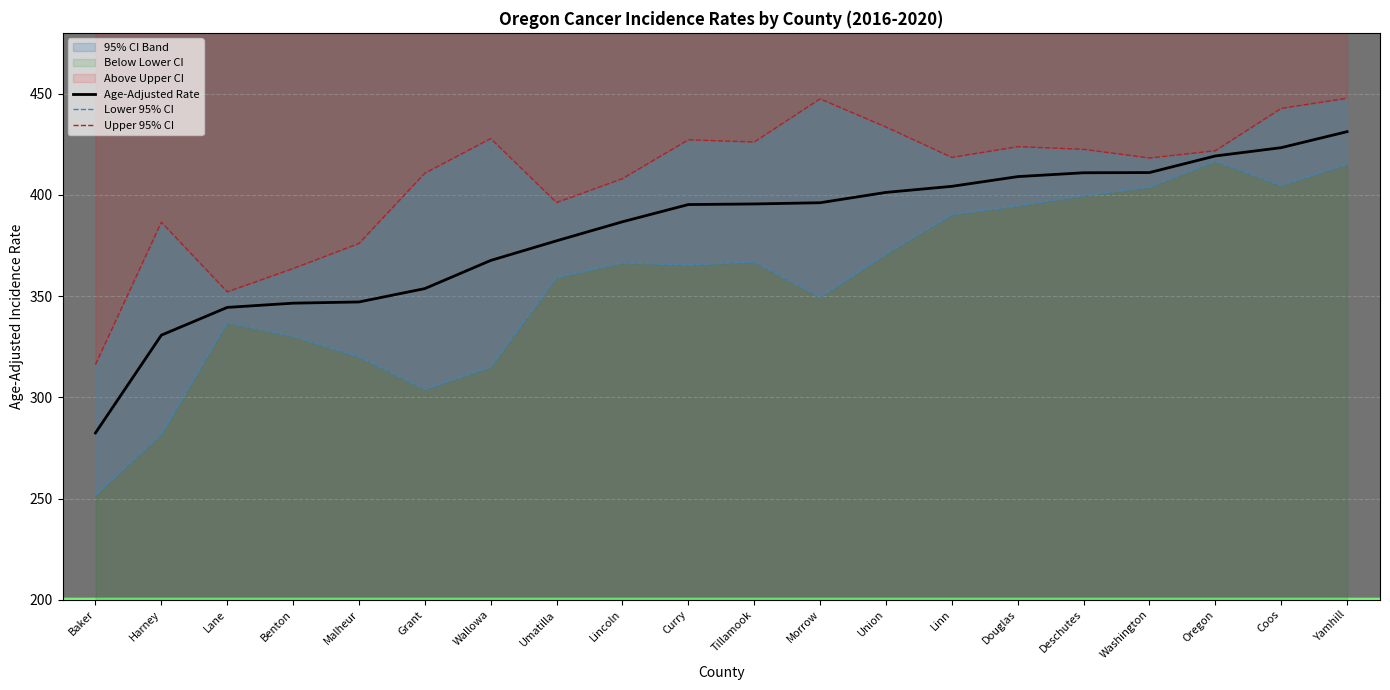

What is the value of the Upper 95% CI point at the 8th from the left?

396.2